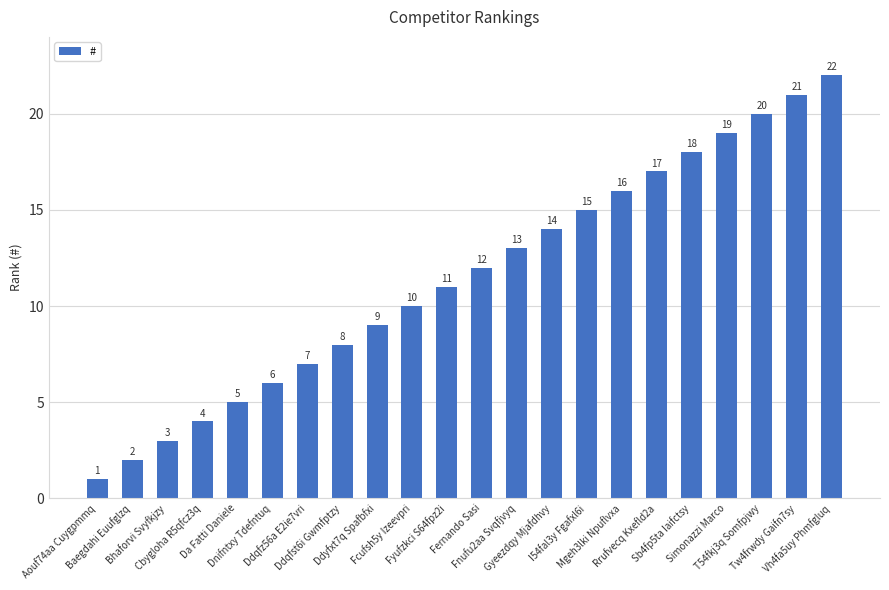

Reading right to left, what are all the values shown in this chart?

Vh4fa5uy Phmfgluq=22	Tw4frwdy Gaifn7sy=21	T54fkj3q Somfpjwy=20	Simonazzi Marco=19	Sb4fp5ta Iaifctsy=18	Rrufvecq Kxefld2a=17	Mgeh3lki Npuflvxa=16	I54fal3y Fgafxl6i=15	Gyeezdqy Mjafdhvy=14	Fnufu2aa Svqfjvyq=13	Fernando Sasi=12	Fyufzkci S64fpz2i=11	Fcufsh5y Izeevpri=10	Ddyfxt7q Spafbfxi=9	Ddqfst6i Gwmfptzy=8	Ddqfz56a E2ie7vri=7	Dnifntxy Tdefntuq=6	Da Fatti Daniele=5	Cbygloha R5qfcz3q=4	Bhaforvi Svyfkjzy=3	Baegdahi Euufglzq=2	Aouf74aa Cuygpmmq=1